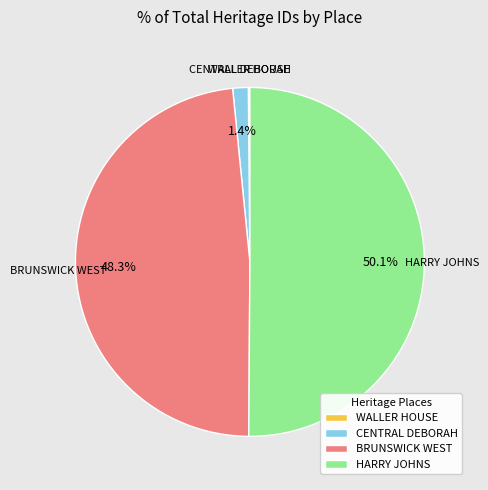

What percentage is NOT represented by BRUNSWICK WEST?

51.7%